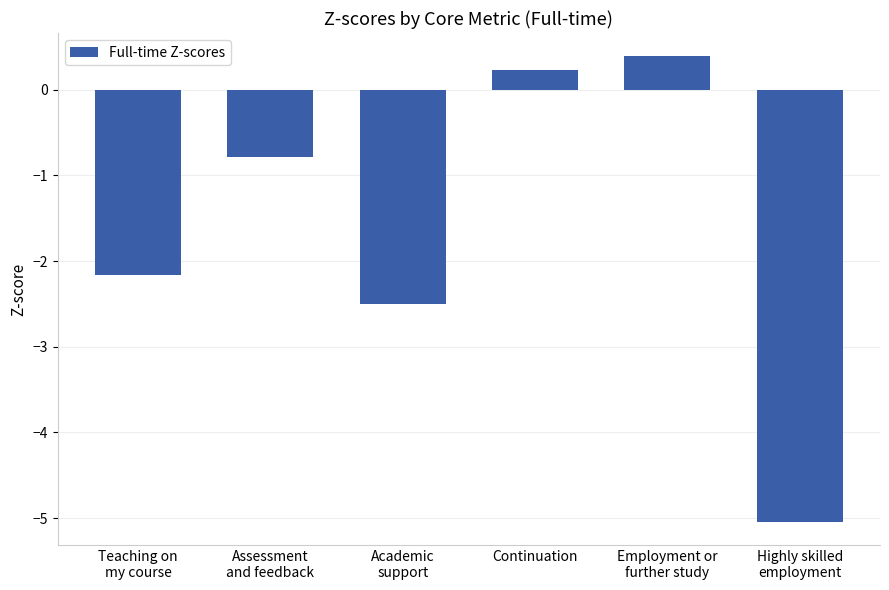

What is the change in value from Academic
support to Continuation?

+2.7